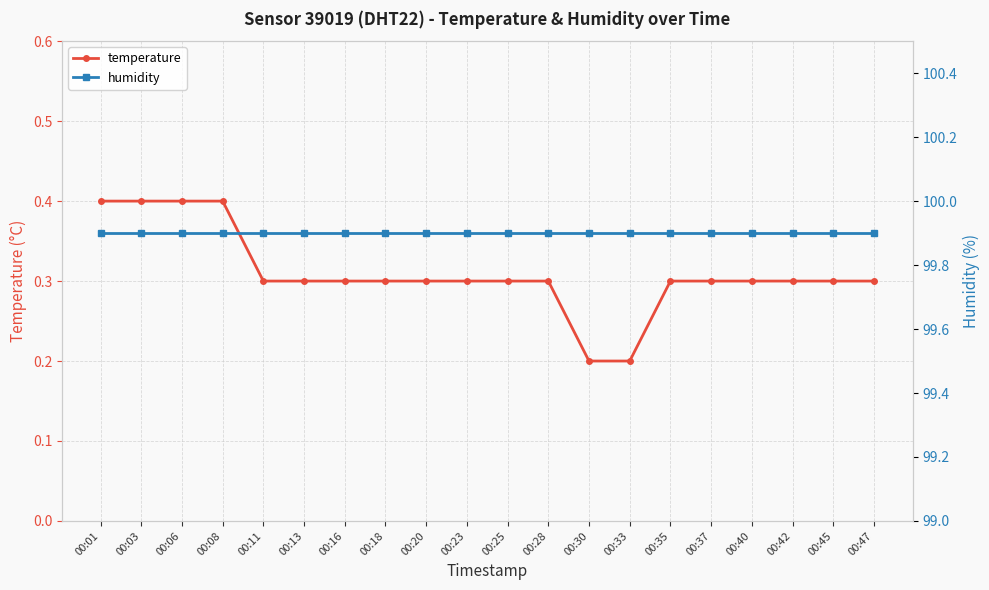

At which category is the sum across all series the highest?

00:01